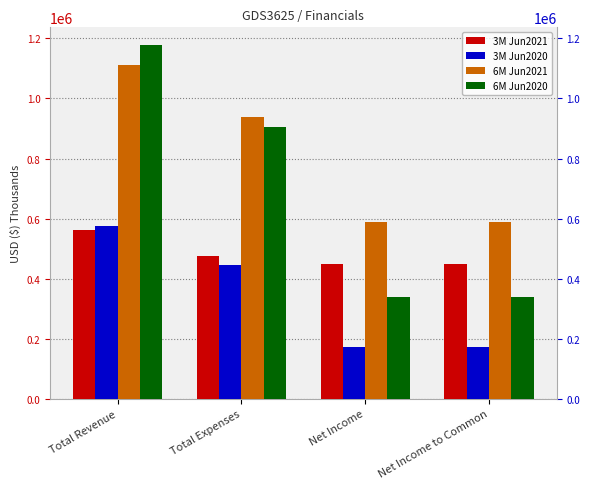

Reading left to right, list all the values displayed in this chart.

3M Jun2021: 561743	474269	447977	447953
3M Jun2020: 576405	443980	170869	170828
6M Jun2021: 1112879	936700	590211	590176
6M Jun2020: 1178056	906648	338875	338799